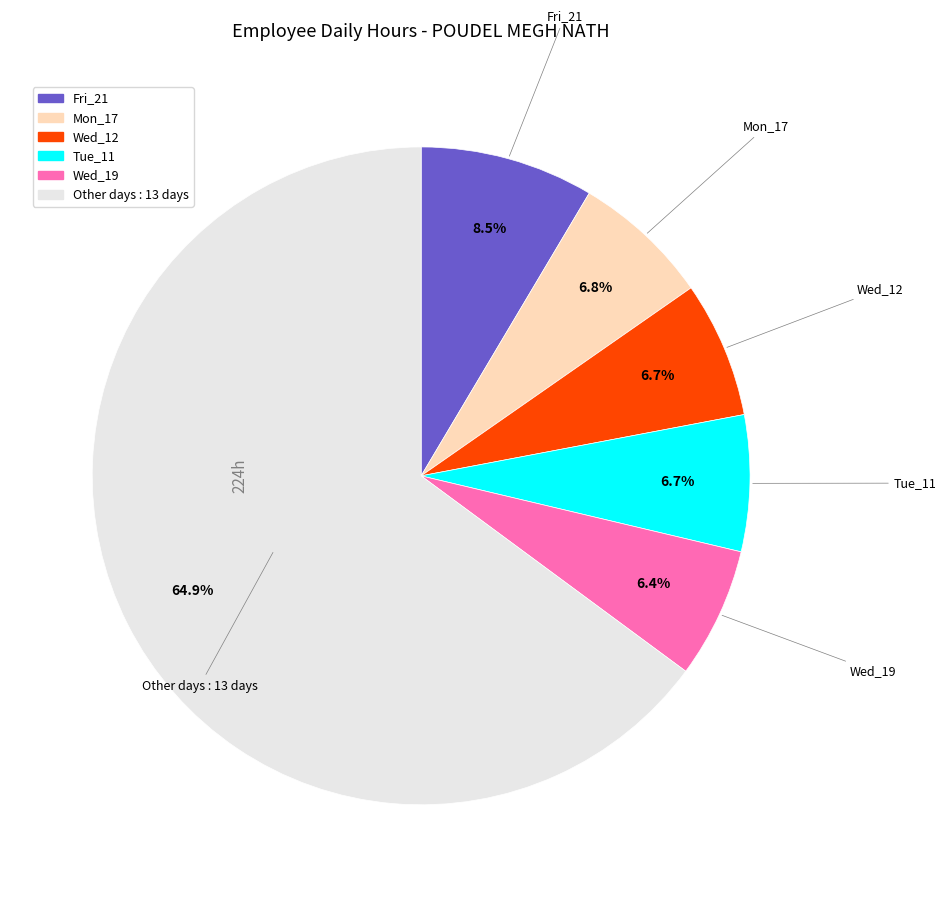

Is there any slice that represents more than half of the pie?

Yes